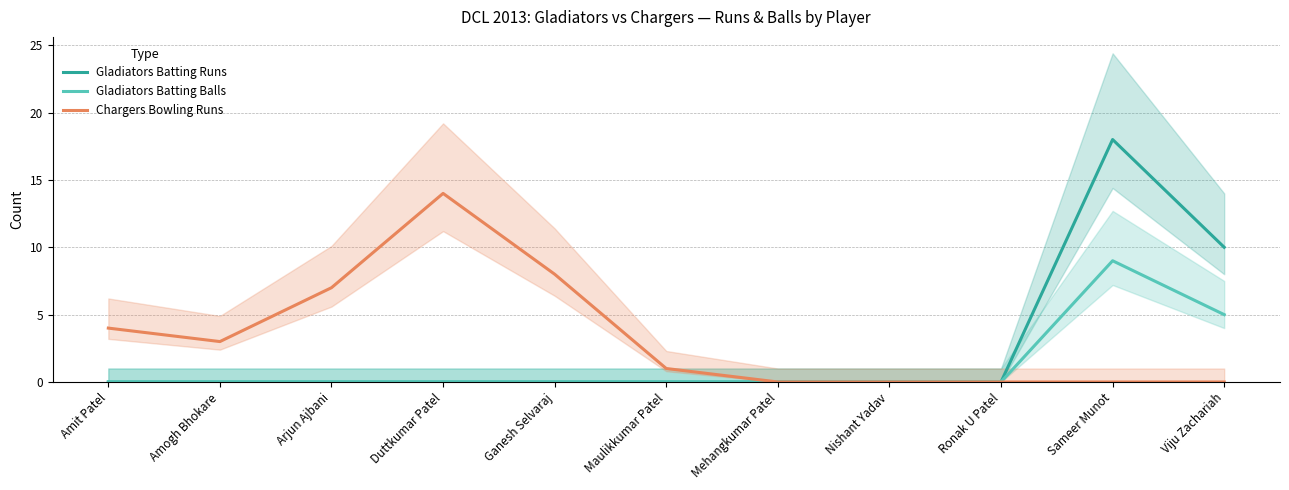

Where is Gladiators Batting Balls nearest to the value 4?

Viju Zachariah